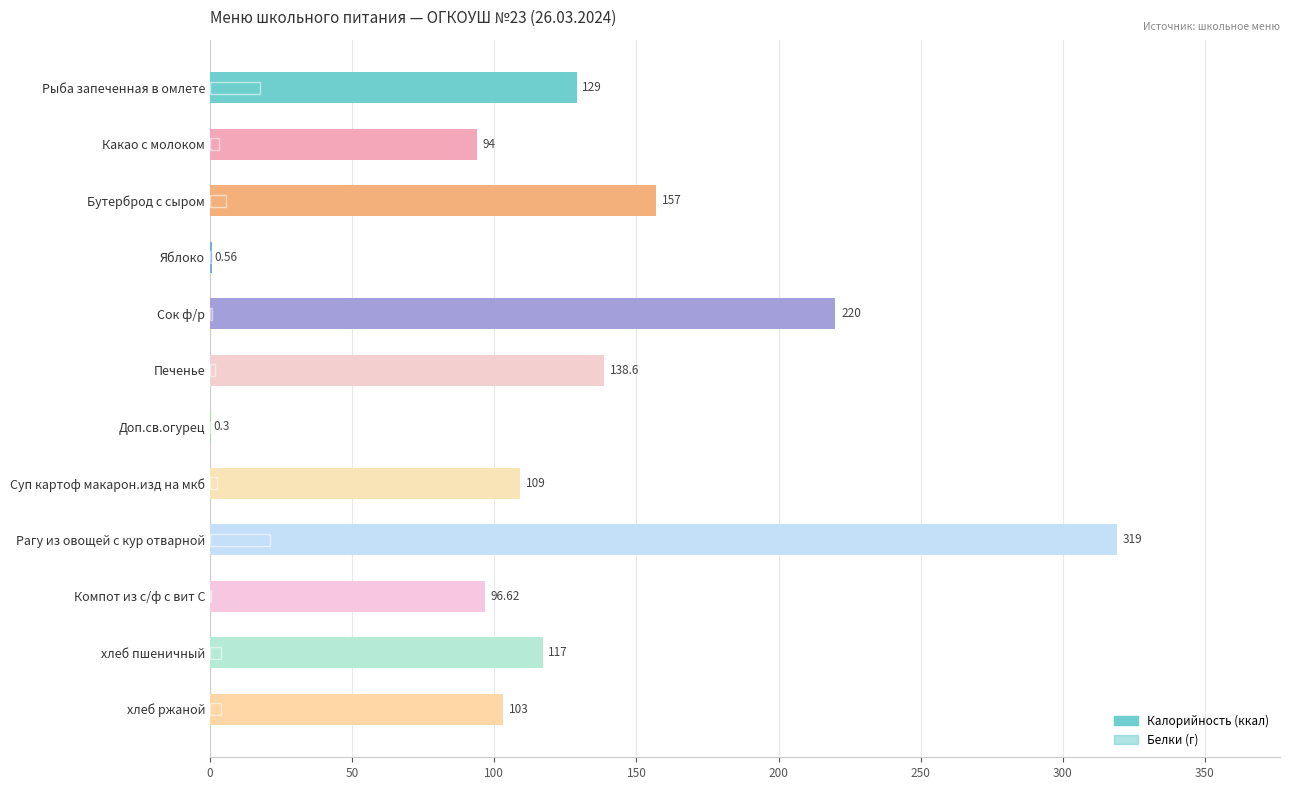

Does the chart contain stacked bars?

No